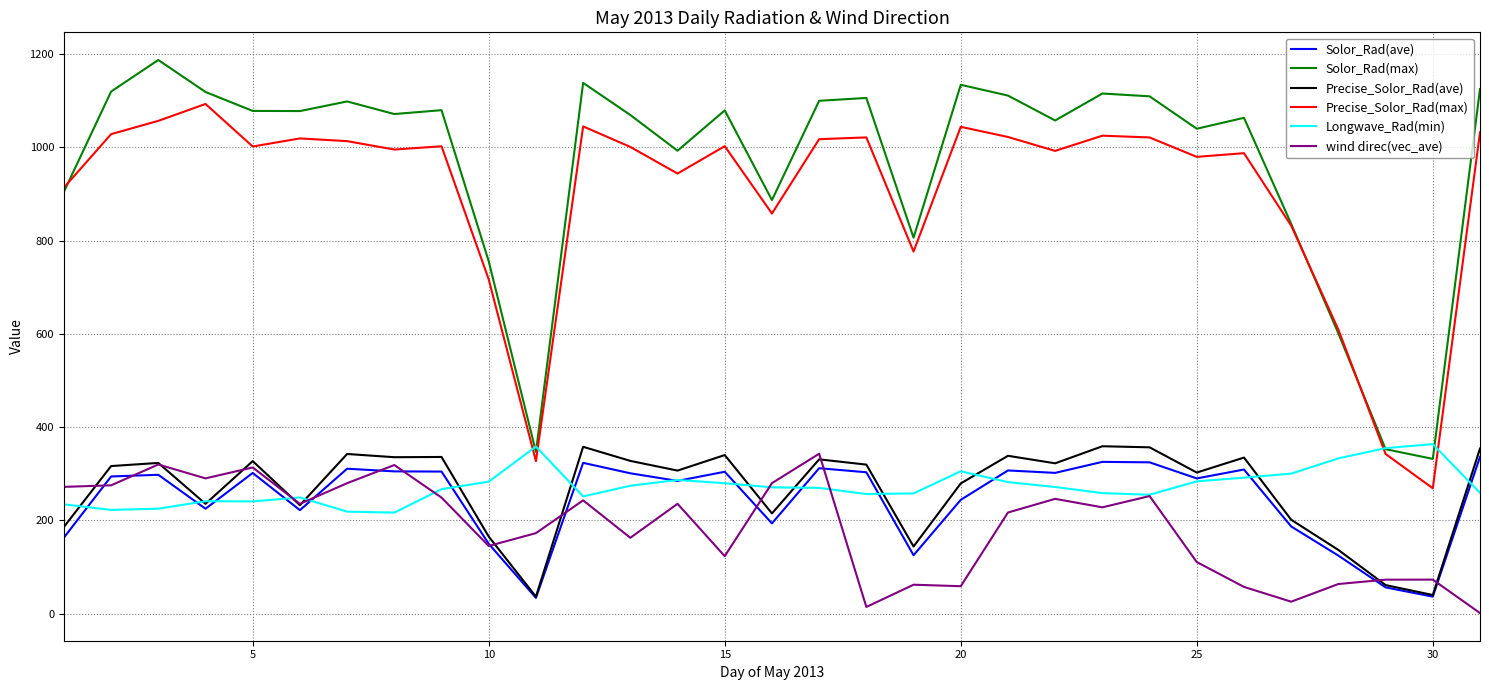

What are all the series names shown in the legend?

Solor_Rad(ave), Solor_Rad(max), Precise_Solor_Rad(ave), Precise_Solor_Rad(max), Longwave_Rad(min), wind direc(vec_ave)